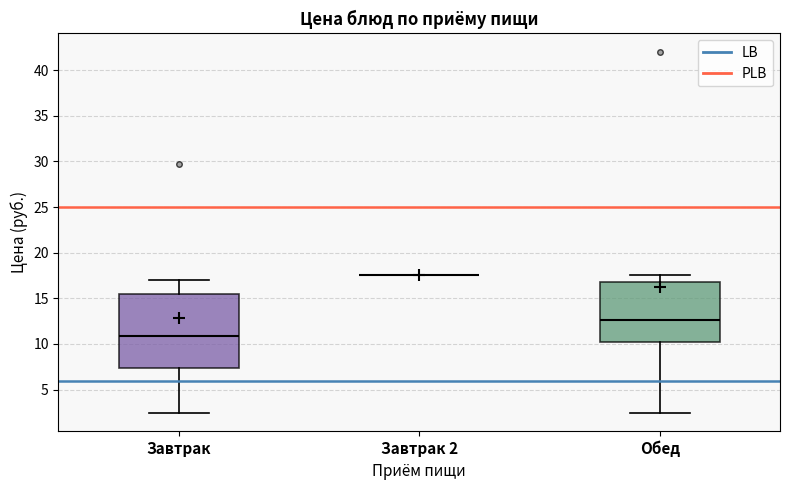

Reading left to right, transcribe this box plot: for each box, give where its median line is, the range the box spans, and where its two whiskers end, as read against the y-axis. The values are not printed on the chart, so give them approximately, as read against the axis.

Завтрак: median 11.0, box 7.5 to 15.5, whiskers 2.5 to 17.0
Завтрак 2: box collapsed to a line at 17.5, whiskers 17.5 to 17.5
Обед: median 12.5, box 10.0 to 17.0, whiskers 2.5 to 17.5